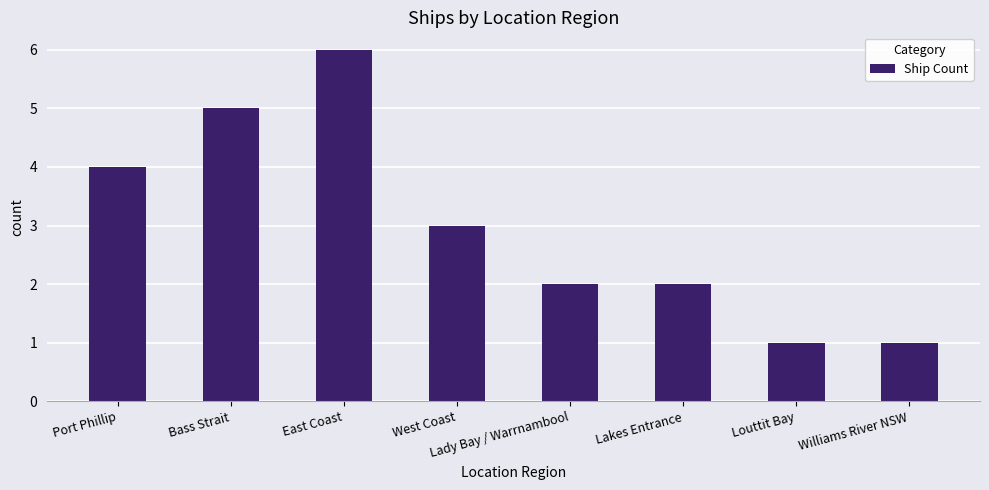

Reading left to right, what are all the values shown in this chart?

4	5	6	3	2	2	1	1